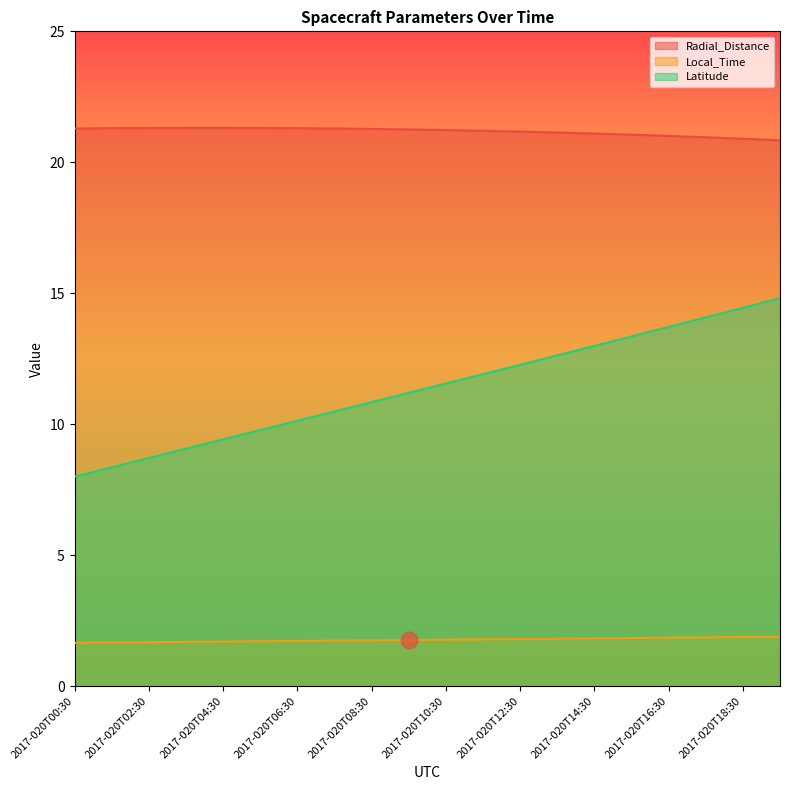

Reading left to right, transcribe all the data shown in this chart.

Radial_Distance: 21.3	21.3	21.3	21.3	21.3	21.3	21.3	21.3	21.3	21.3	21.2	21.2	21.2	21.1	21.1	21.1	21.0	21.0	20.9	20.8
Local_Time: 1.7	1.7	1.7	1.7	1.7	1.7	1.7	1.7	1.7	1.8	1.8	1.8	1.8	1.8	1.8	1.8	1.8	1.9	1.9	1.9
Latitude: 8.0	8.4	8.7	9.1	9.4	9.8	10.1	10.5	10.8	11.2	11.6	11.9	12.3	12.6	13.0	13.3	13.7	14.1	14.4	14.8